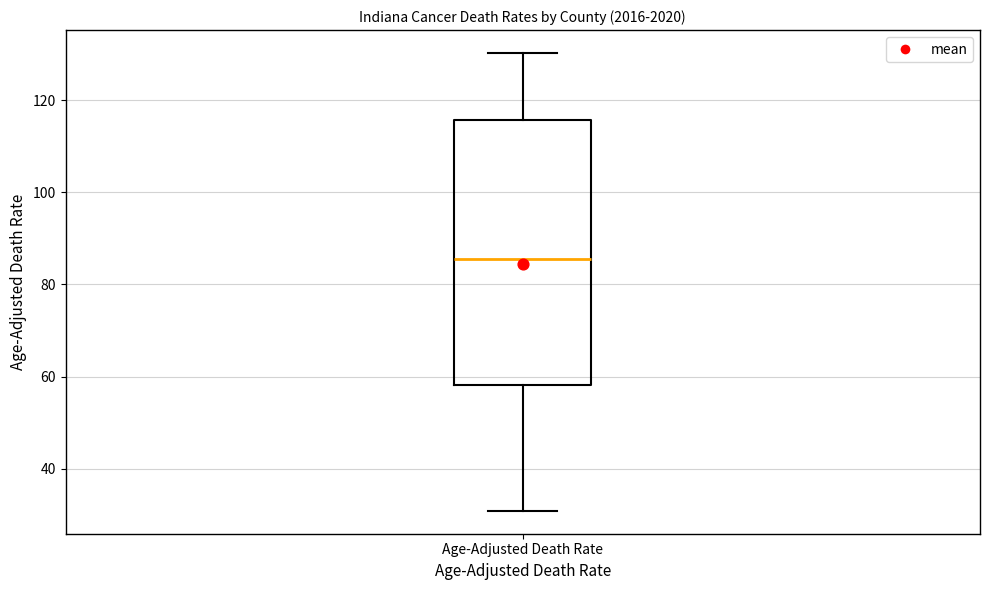

Transcribe this box plot: give where the median line is, the range the box spans, and where the two whiskers end, as read against the y-axis. The values are not printed on the chart, so give them approximately, as read against the axis.

median 86, box 58 to 116, whiskers 30 to 130